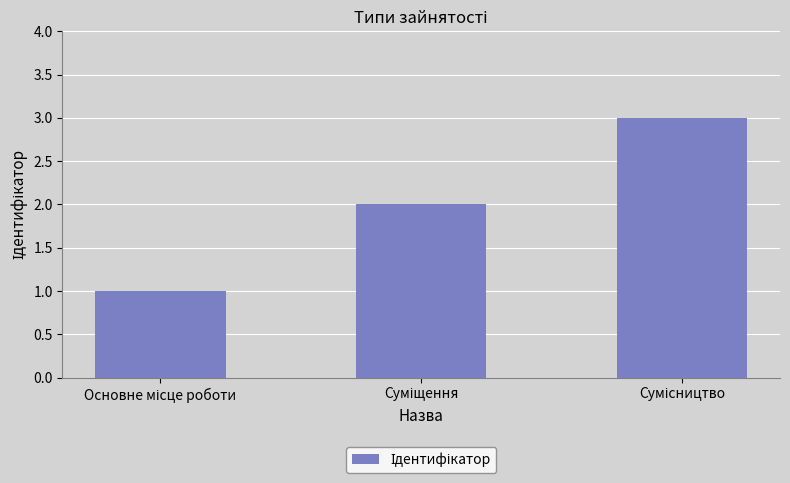

What is the greatest value displayed?

3